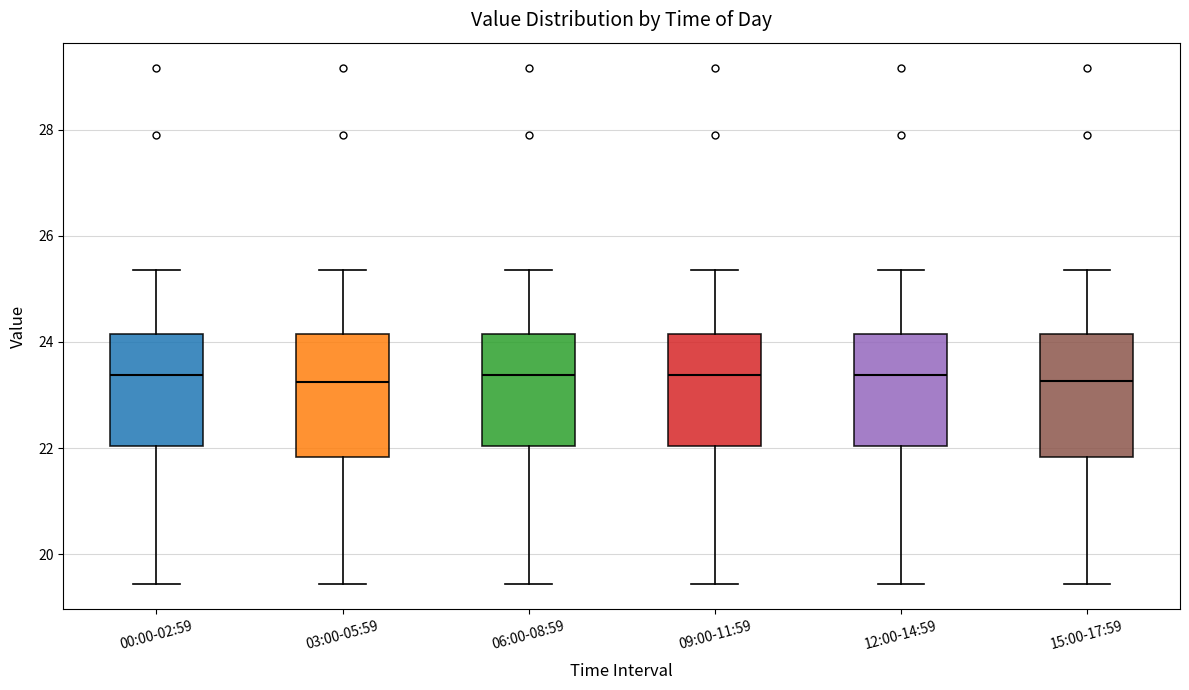

Reading left to right, transcribe this box plot: for each box, give where its median line is, the range the box spans, and where its two whiskers end, as read against the y-axis. The values are not printed on the chart, so give them approximately, as read against the axis.

00:00-02:59: median 23.4, box 22.0 to 24.2, whiskers 19.4 to 25.4
03:00-05:59: median 23.2, box 21.8 to 24.2, whiskers 19.4 to 25.4
06:00-08:59: median 23.4, box 22.0 to 24.2, whiskers 19.4 to 25.4
09:00-11:59: median 23.4, box 22.0 to 24.2, whiskers 19.4 to 25.4
12:00-14:59: median 23.4, box 22.0 to 24.2, whiskers 19.4 to 25.4
15:00-17:59: median 23.2, box 21.8 to 24.2, whiskers 19.4 to 25.4